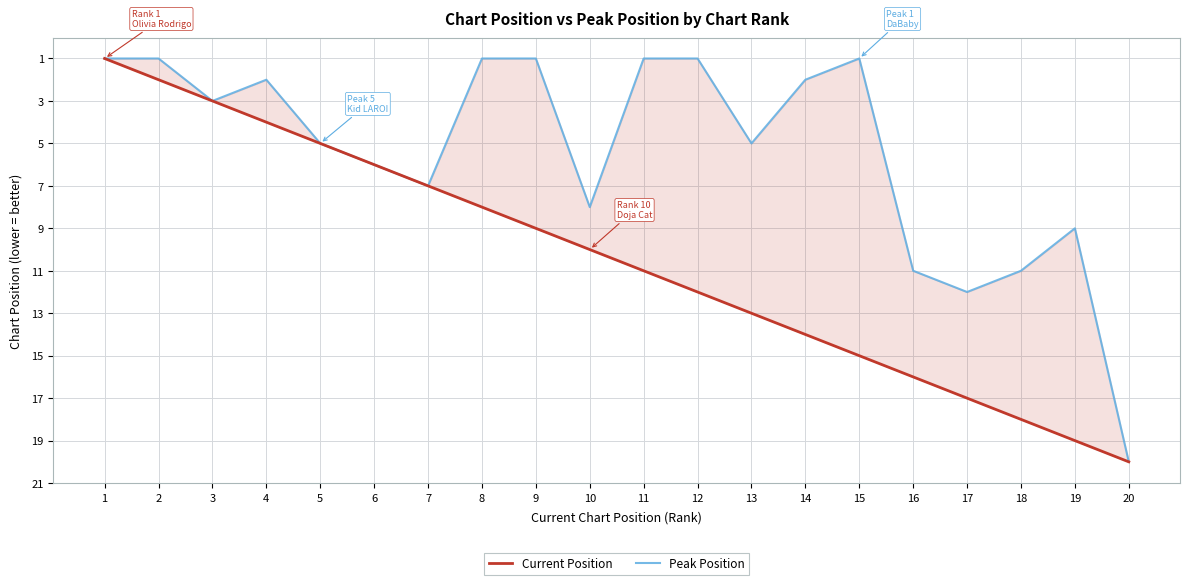

Reading left to right, extract all data points from this chart.

Current Position: 1	2	3	4	5	6	7	8	9	10	11	12	13	14	15	16	17	18	19	20
Peak Position: 1	1	3	2	5	6	7	1	1	8	1	1	5	2	1	11	12	11	9	20